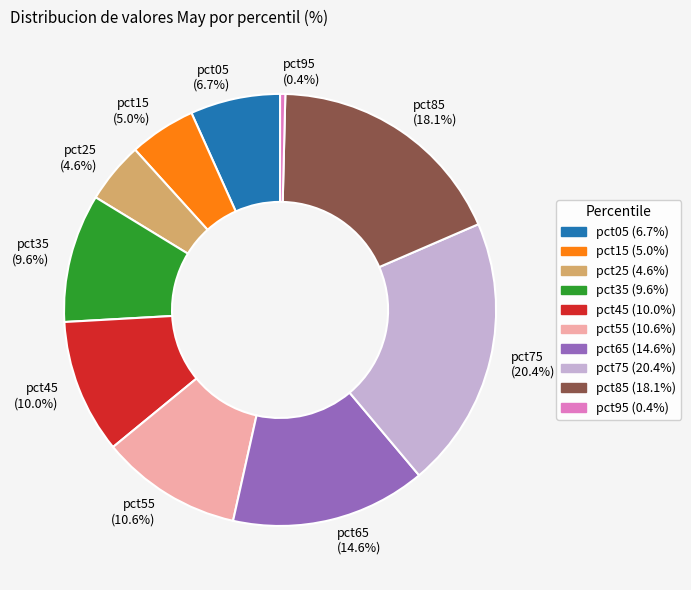

Combined, what portion of the pie is pct35 (9.6%) and pct05 (6.7%)?

16.3%